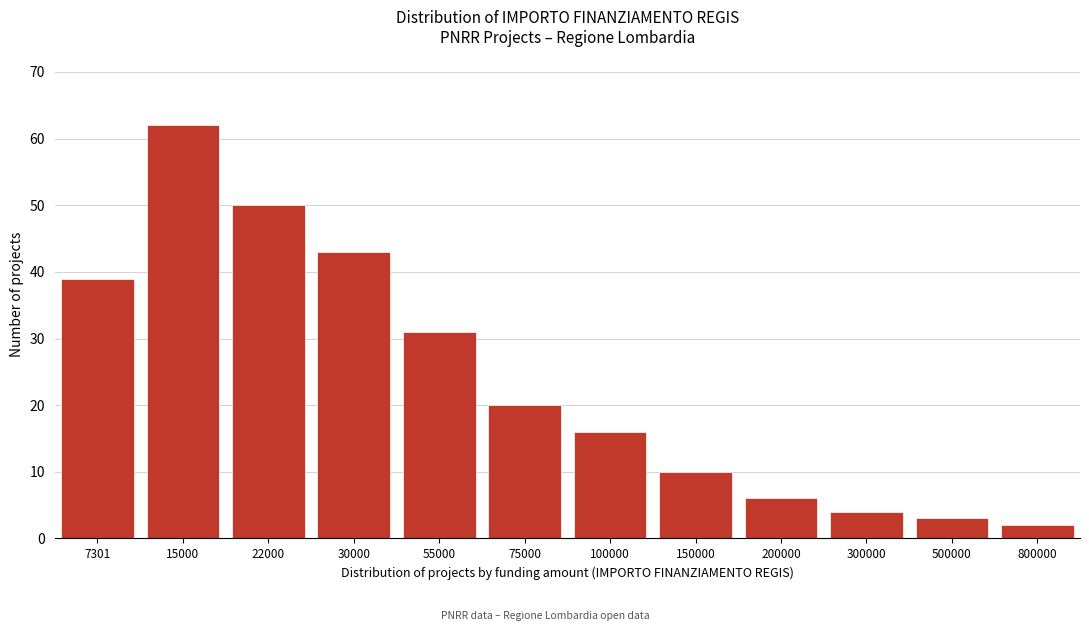

Reading left to right, transcribe all the data shown in this chart.

39	62	50	43	31	20	16	10	6	4	3	2